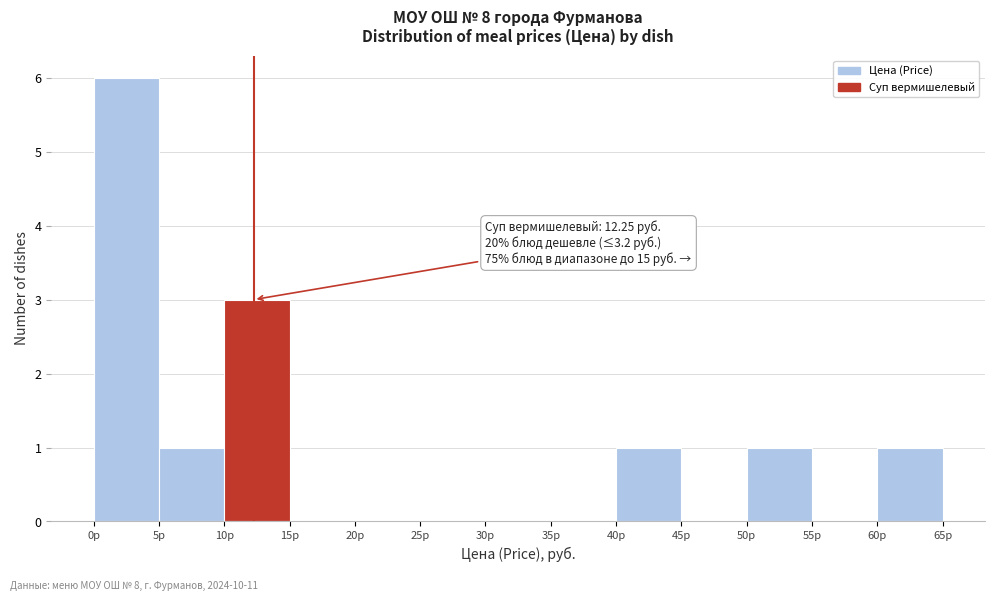

Over which range of the x-axis is the bar tallest?

0 to 5